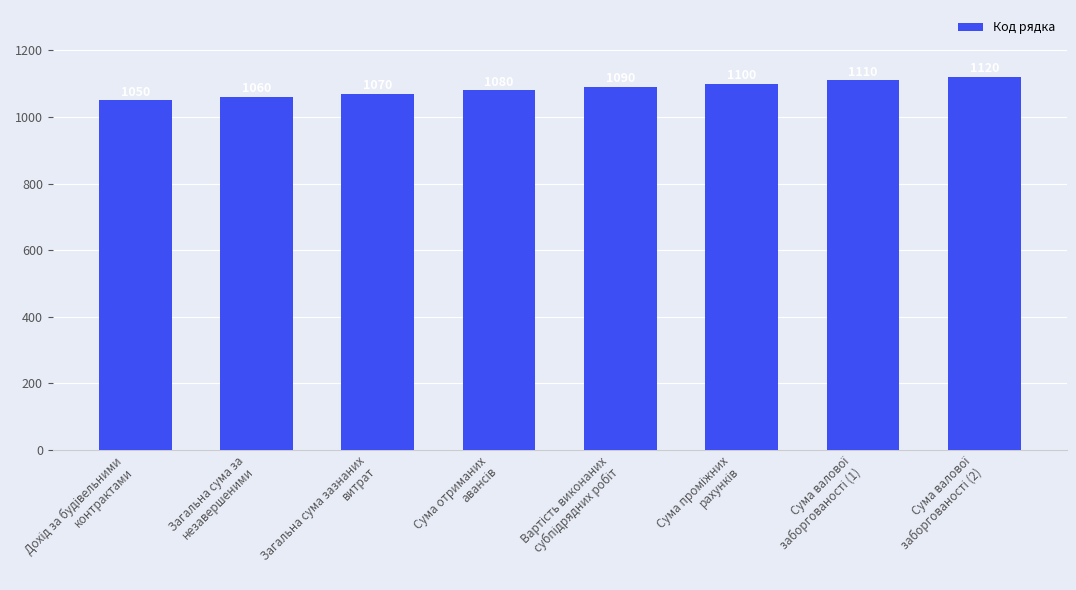

Does the chart contain any negative values?

No